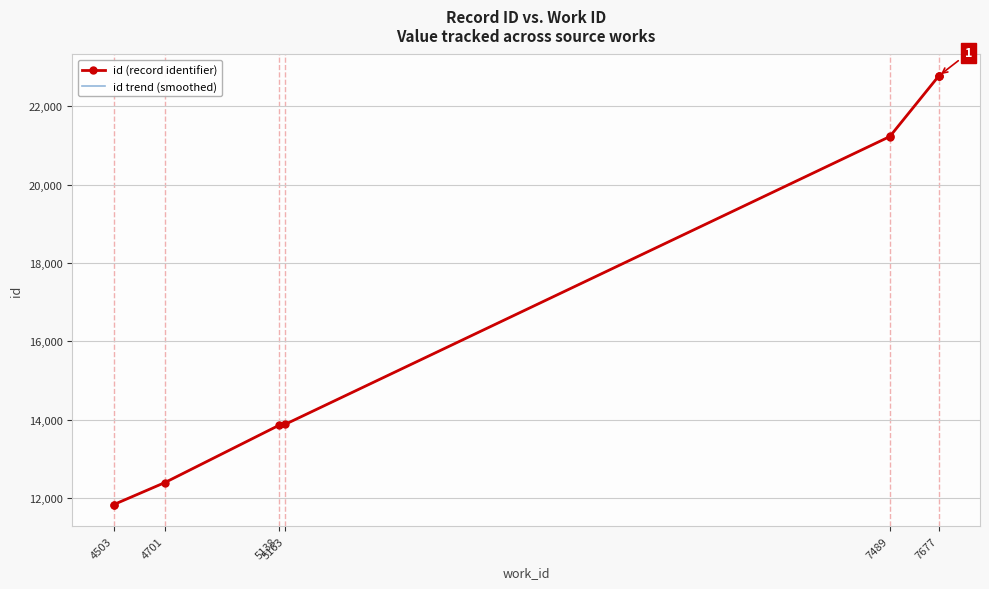

What is the value of the 4th point from the left?

13855